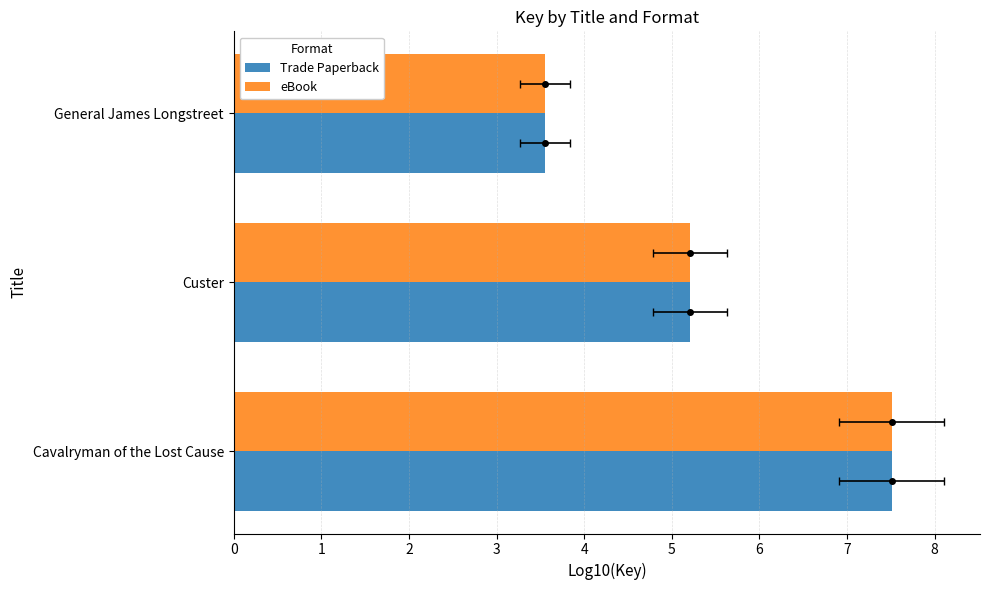

The value of eBook at 2 is 3.6. True or false?

True